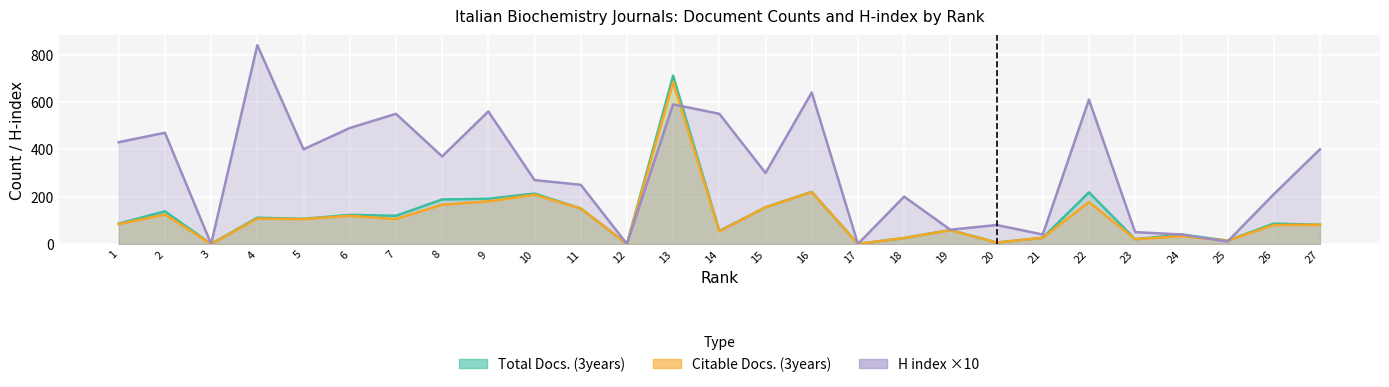

Reading left to right, extract all data points from this chart.

Total Docs. (3years): 1=86	2=138	3=0	4=111	5=106	6=123	7=119	8=188	9=191	10=213	11=150	12=0	13=711	14=55	15=155	16=220	17=0	18=25	19=59	20=6	21=26	22=218	23=20	24=40	25=14	26=86	27=81
Citable Docs. (3years): 1=84	2=124	3=0	4=107	5=105	6=119	7=105	8=166	9=180	10=208	11=150	12=0	13=684	14=53	15=155	16=219	17=0	18=25	19=58	20=6	21=26	22=177	23=20	24=33	25=14	26=80	27=81
H index ×10: 1=430	2=470	3=0	4=840	5=400	6=490	7=550	8=370	9=560	10=270	11=250	12=0	13=590	14=550	15=300	16=640	17=0	18=200	19=60	20=80	21=40	22=610	23=50	24=40	25=10	26=210	27=400